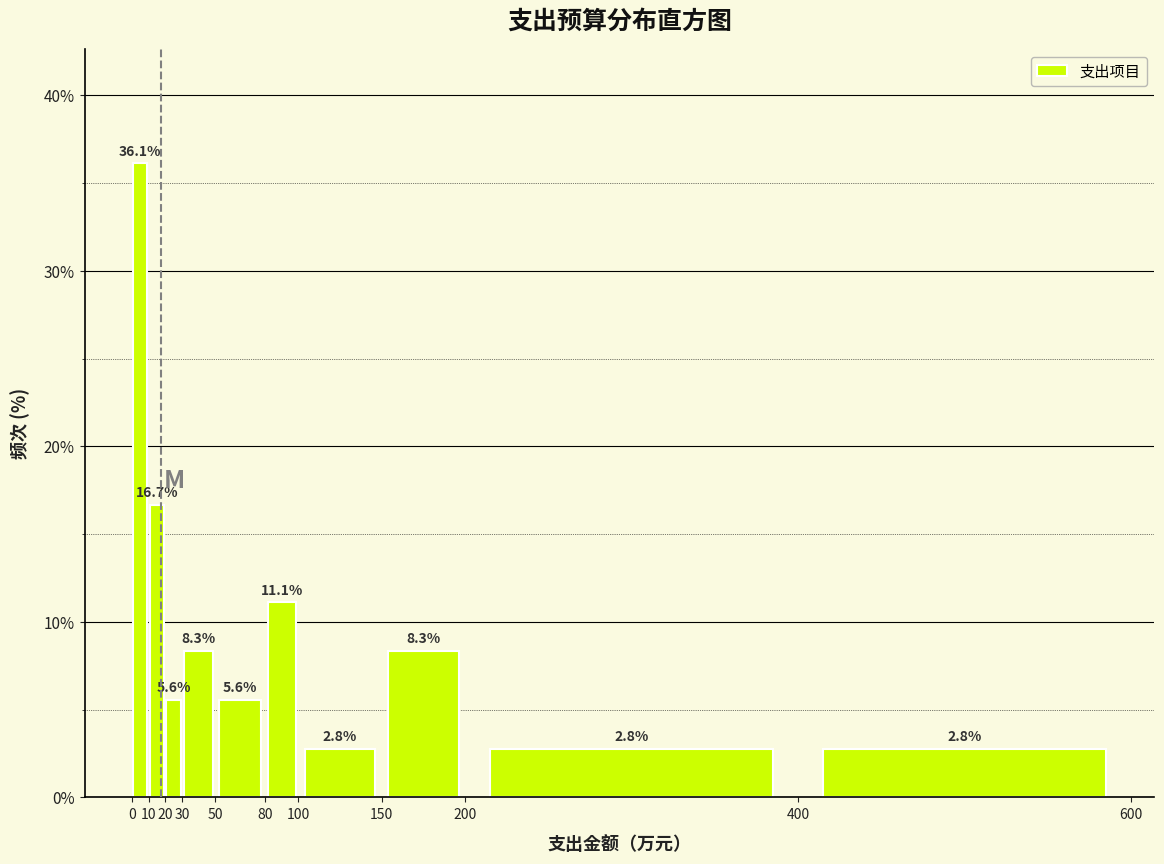

Which range on the x-axis has the tallest bar?

0 to 10